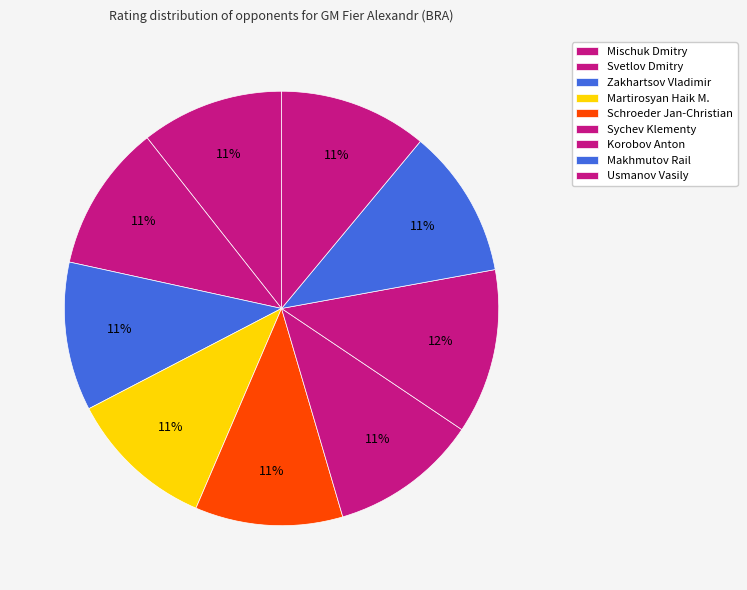

Approximately how many times larger is the value at Makhmutov Rail compared to Korobov Anton?

0.9